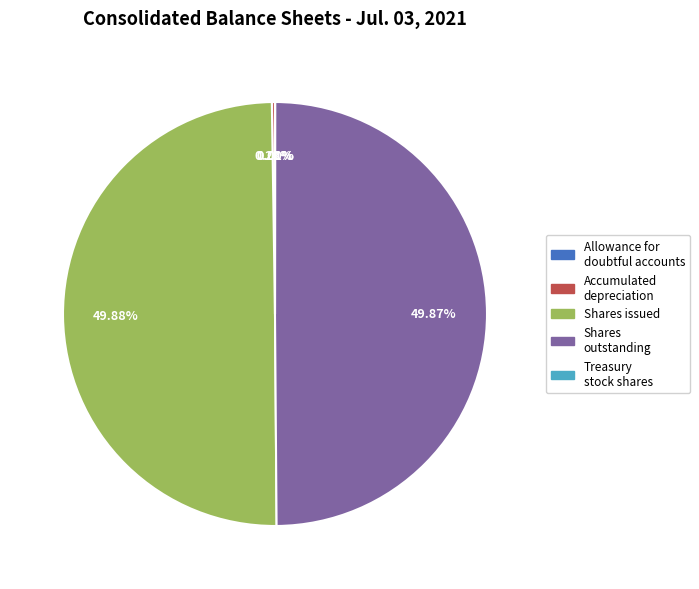

Rank the categories by value from lowest to highest.

Allowance for doubtful accounts, Treasury stock shares, Accumulated depreciation, Common stock shares outstanding, Common stock shares issued